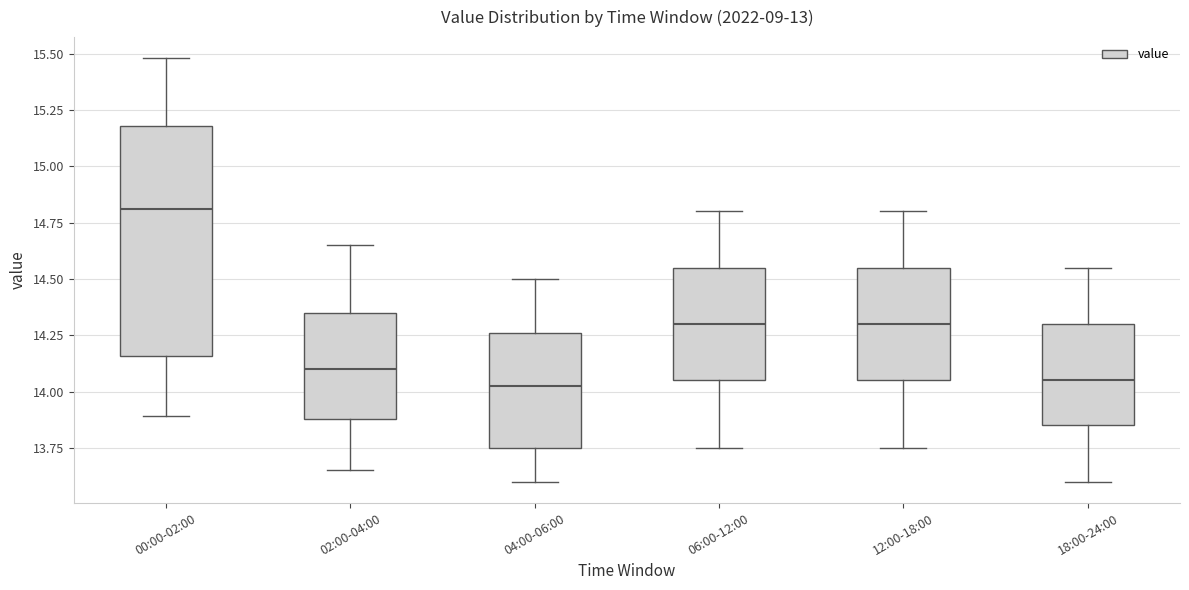

Where is the lower edge of the box for 18:00-24:00 on the y-axis? The values are not printed on the chart, so give them approximately, as read against the axis.

13.85